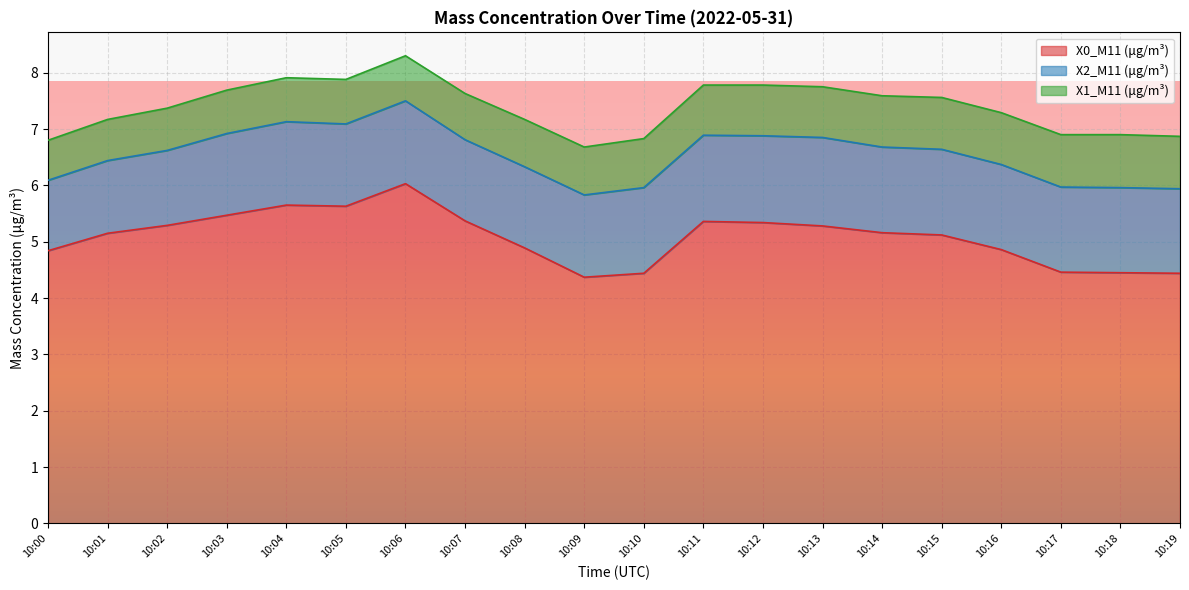

Which series has the widest spread of values?

X0_M11 (μg/m³)